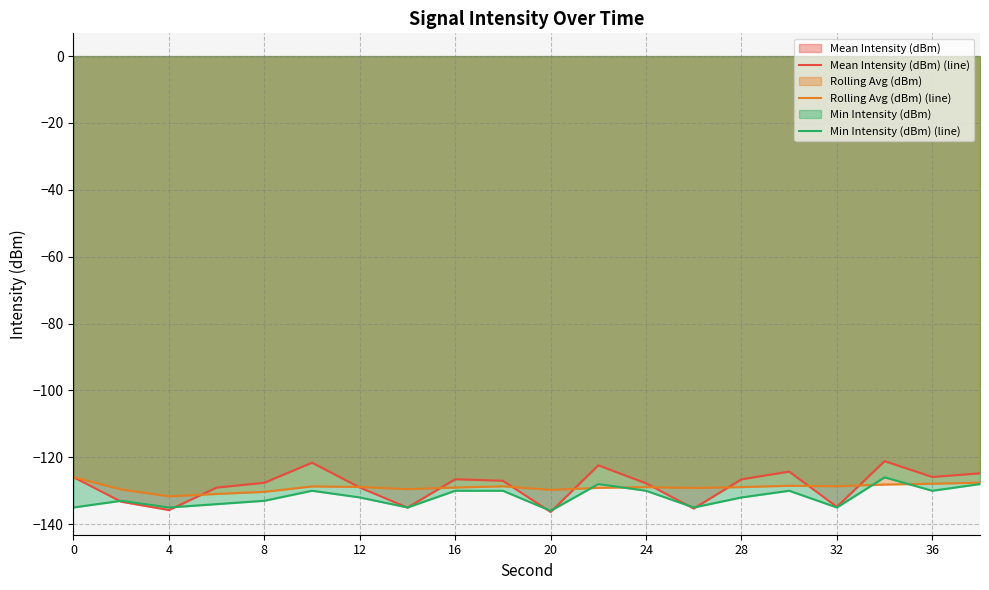

At how many categories does at least one series exceed -123?

3